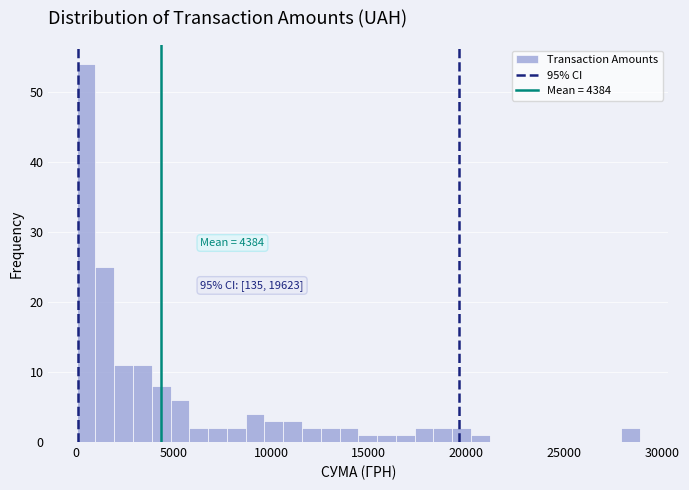

Read against the x-axis, roughly where is the centre of the tallest bar?

500